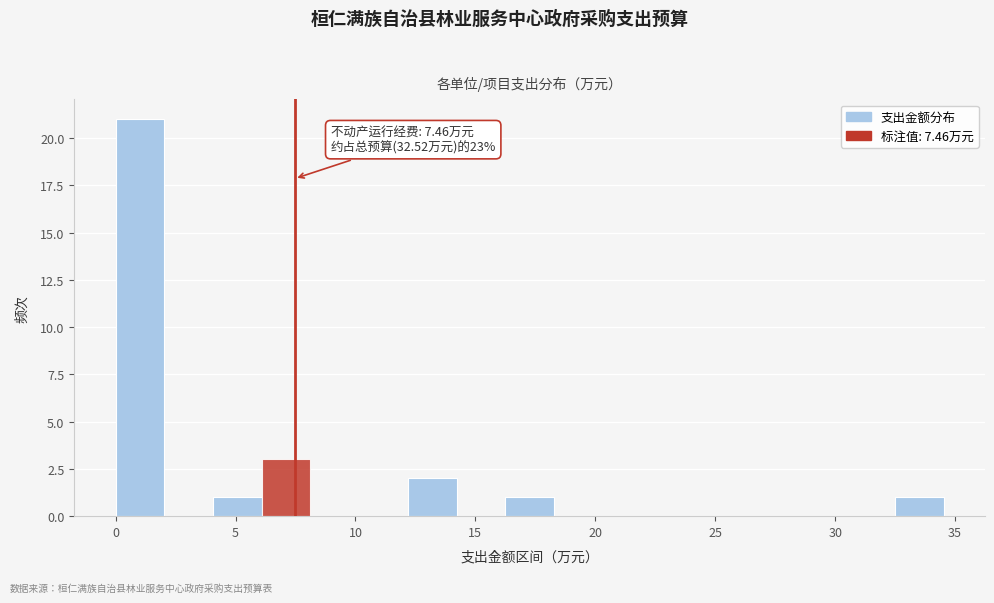

Which range on the x-axis has the tallest bar?

0.0 to 2.0